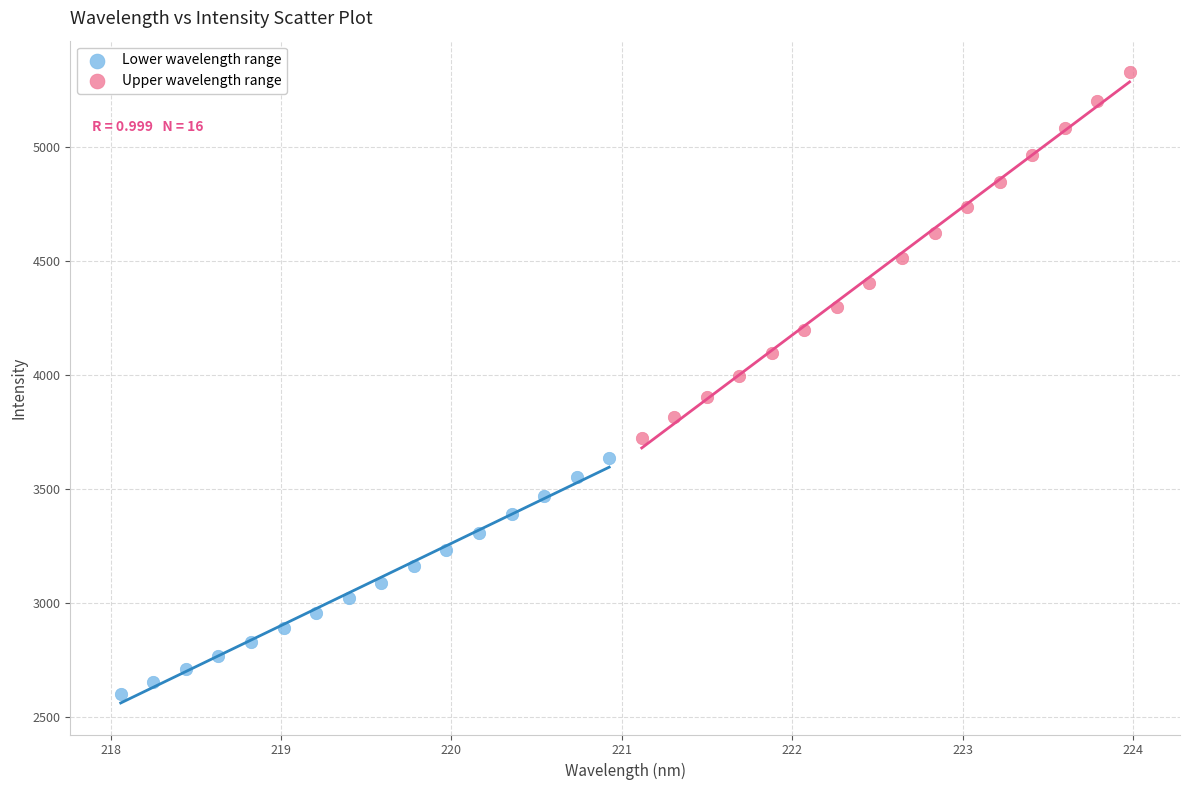

Which series has the largest Y range (max minus min)?

Upper wavelength range